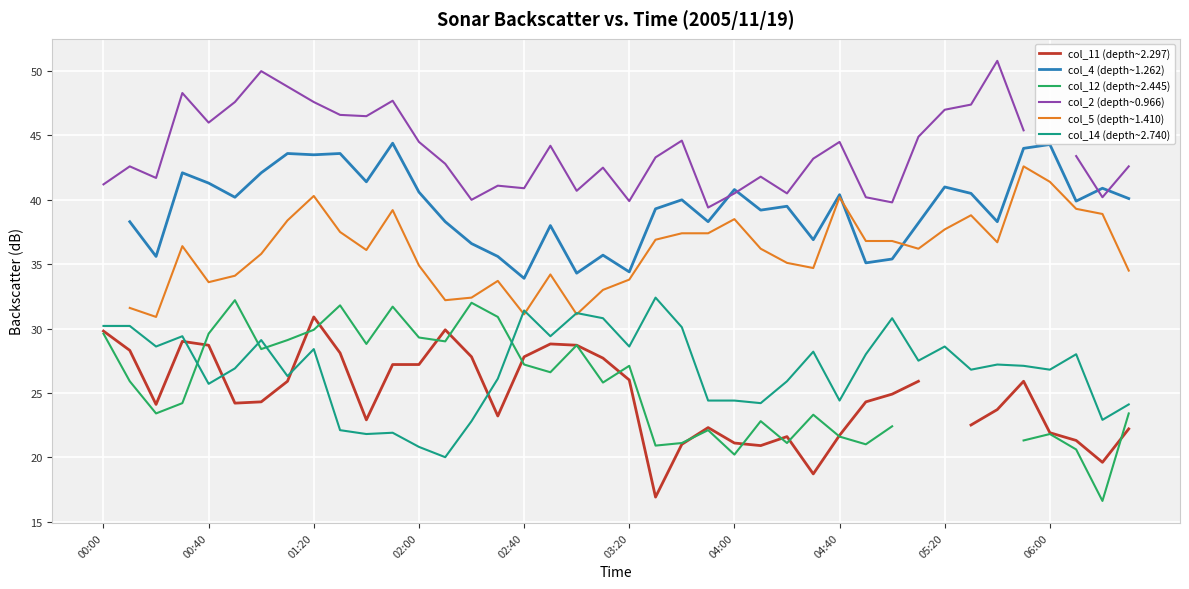

How many interior local valleys does the col_12 (depth~2.445) series have?

11